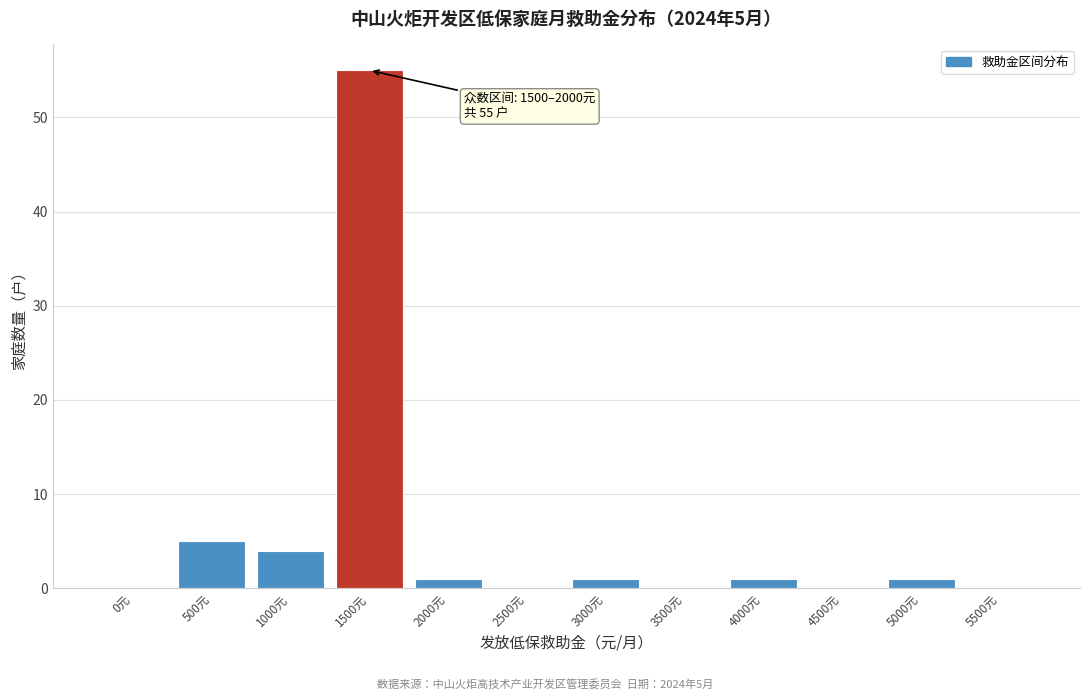

Reading right to left, extract all data points from this chart.

5500元=0	5000元=1	4500元=0	4000元=1	3500元=0	3000元=1	2500元=0	2000元=1	1500元=55	1000元=4	500元=5	0元=0